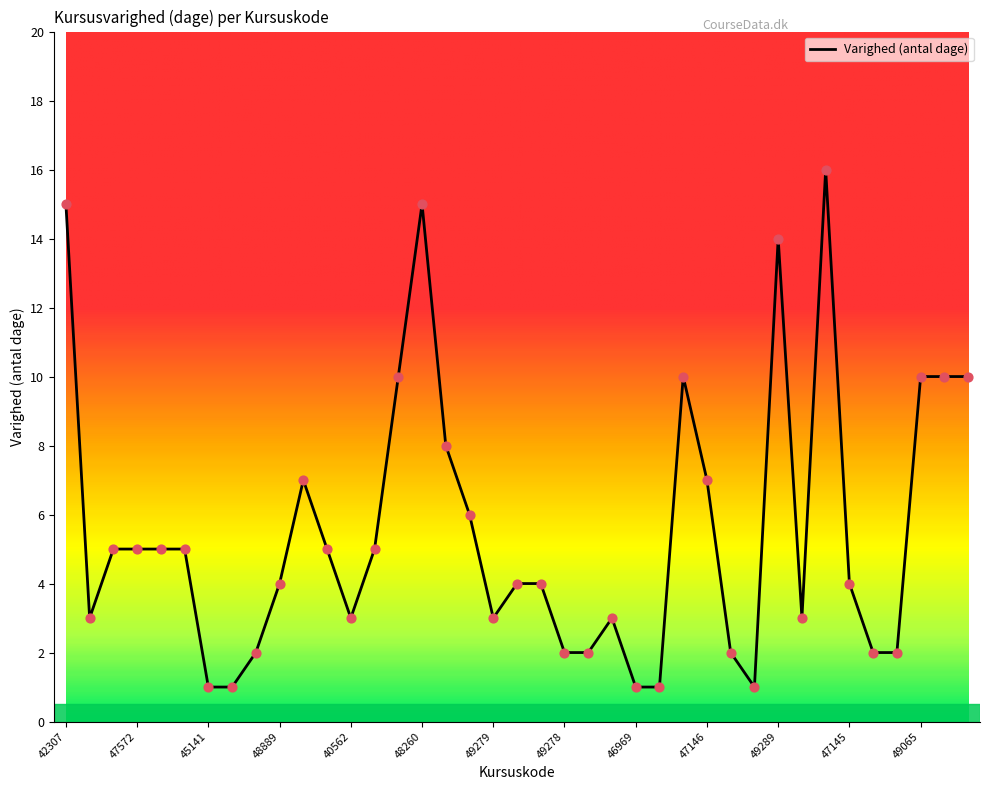

What is the maximum value shown in the chart?

16